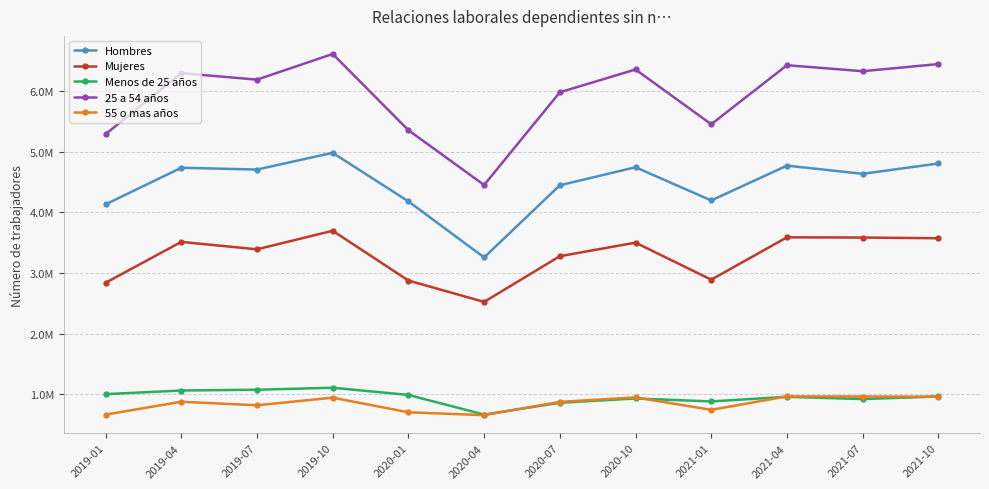

Is this an area chart (filled region under the line)?

No